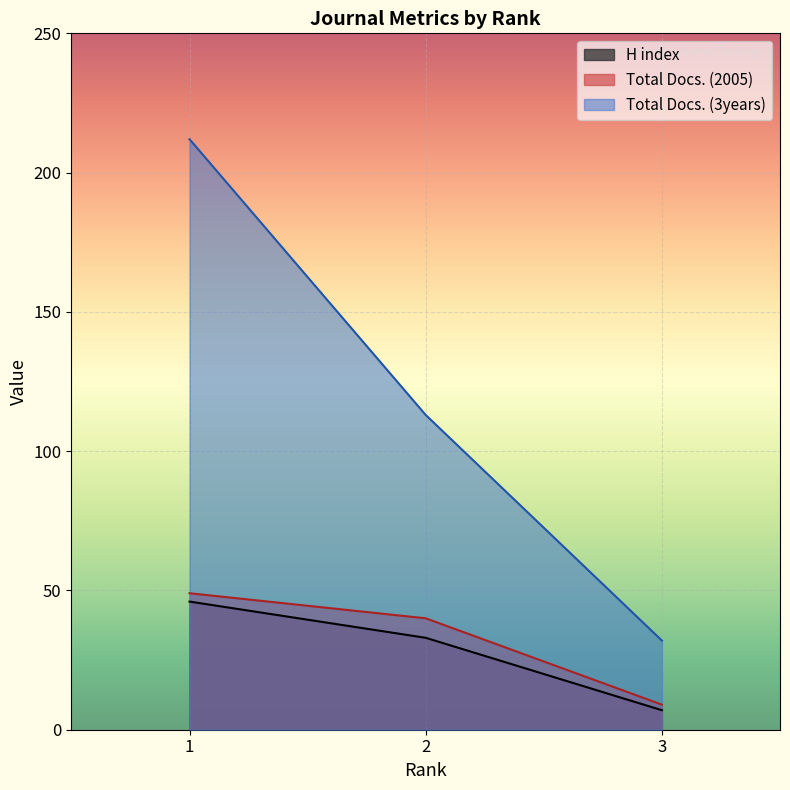

What is the greatest value displayed?

212